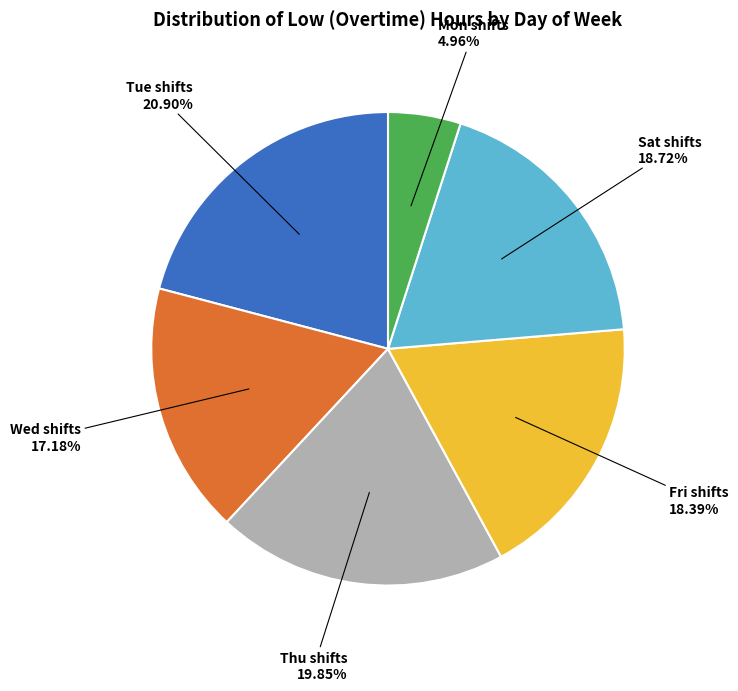

Does any single category account for the majority?

No